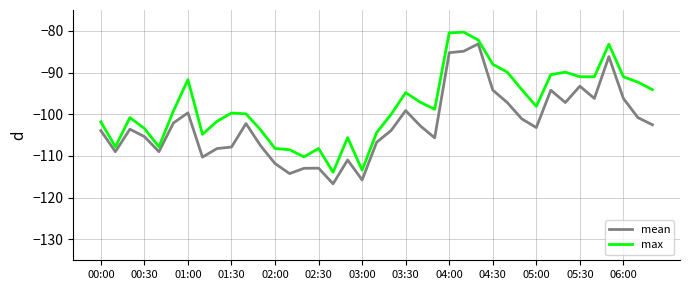

What is the lowest value of the max series?

-113.9